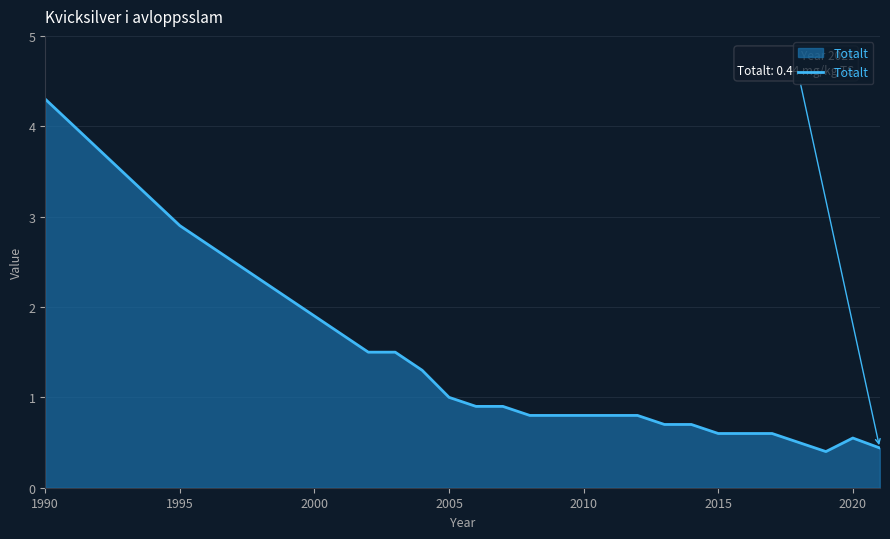

Count the number of data series in this chart.

1